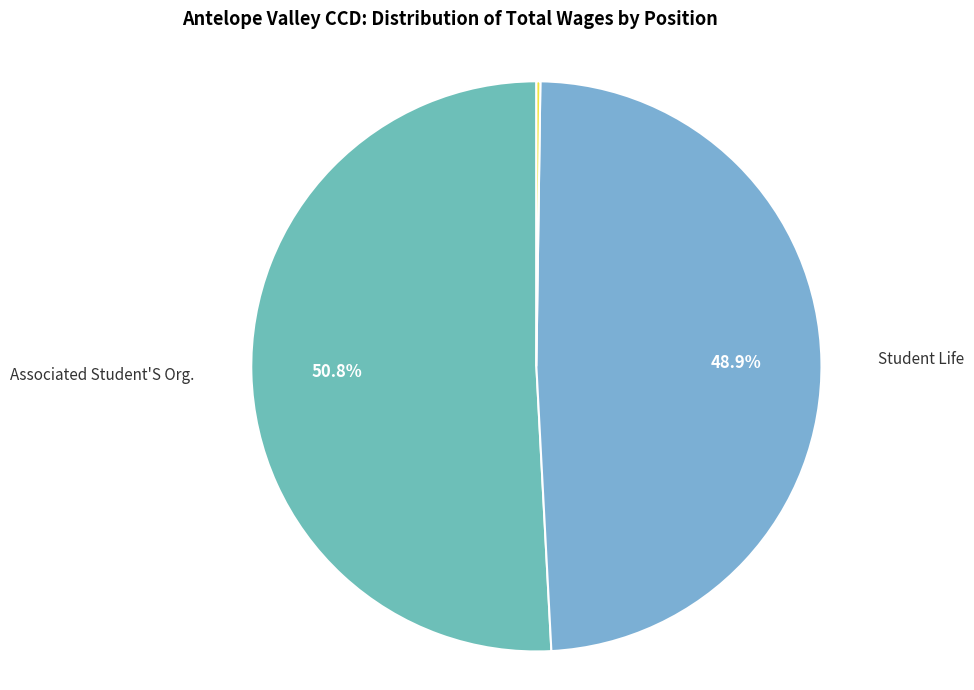

Between Associated Student'S Org. and Student Life, which is larger?

Associated Student'S Org.